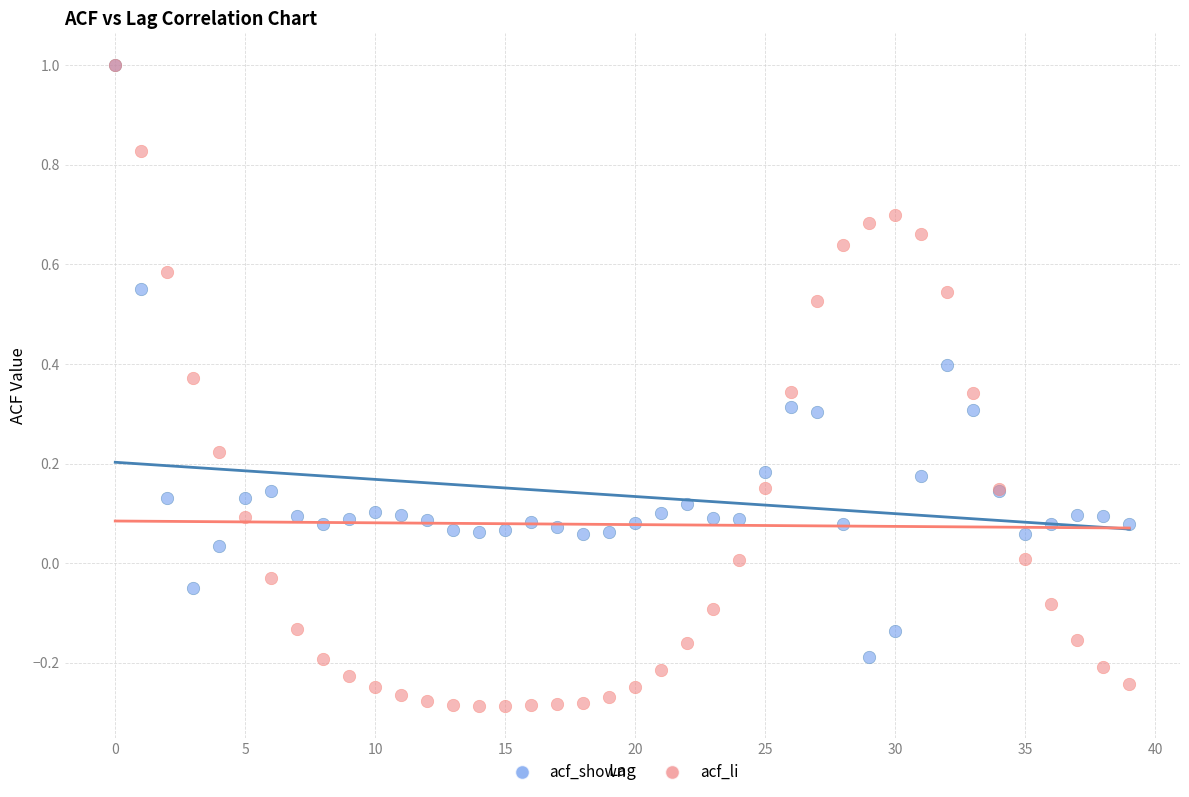

What are all the series names shown in the legend?

acf_shown, acf_li